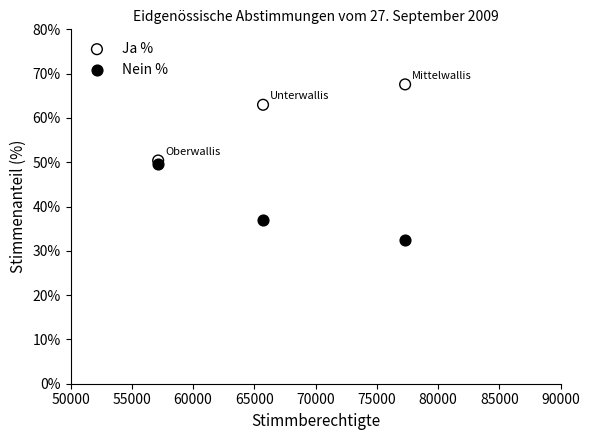

In the Nein % series, what Y value is closest to 41?

37.0